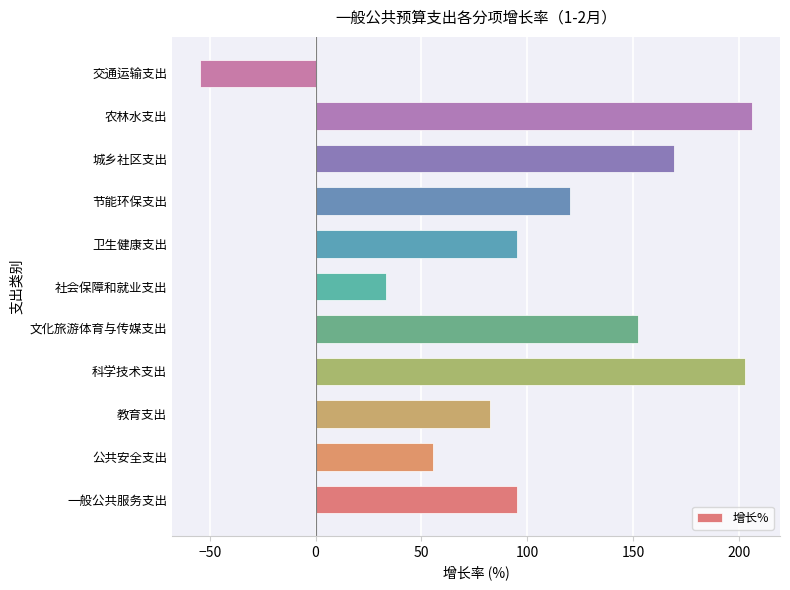

What is the sum of the values at 节能环保支出 and 城乡社区支出?

289.3